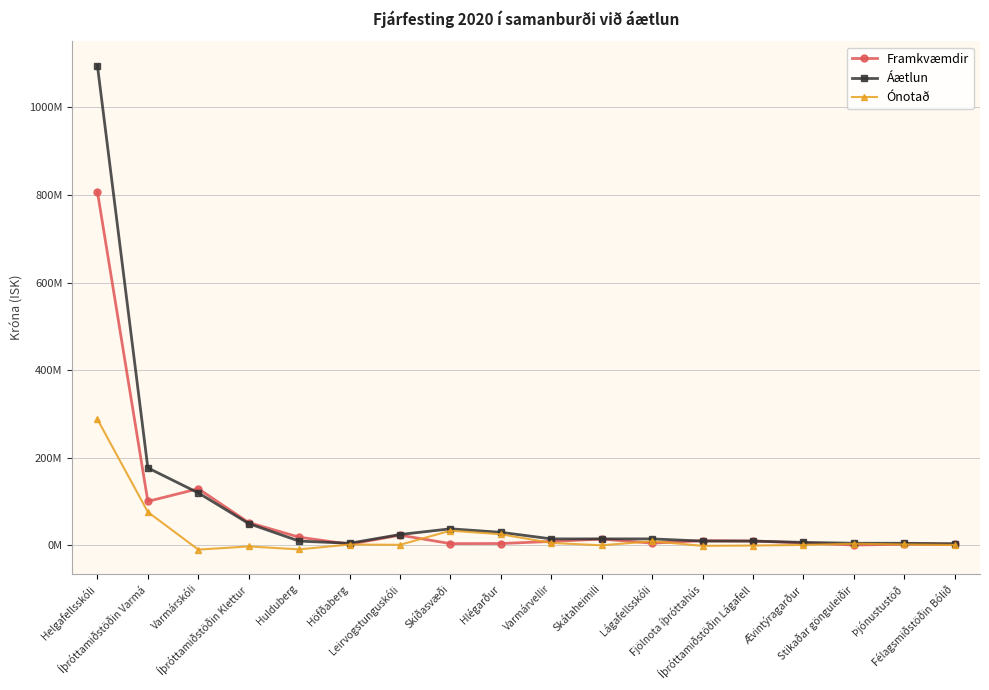

What is the value of the Áætlun point at the 1st from the left?

1095000000